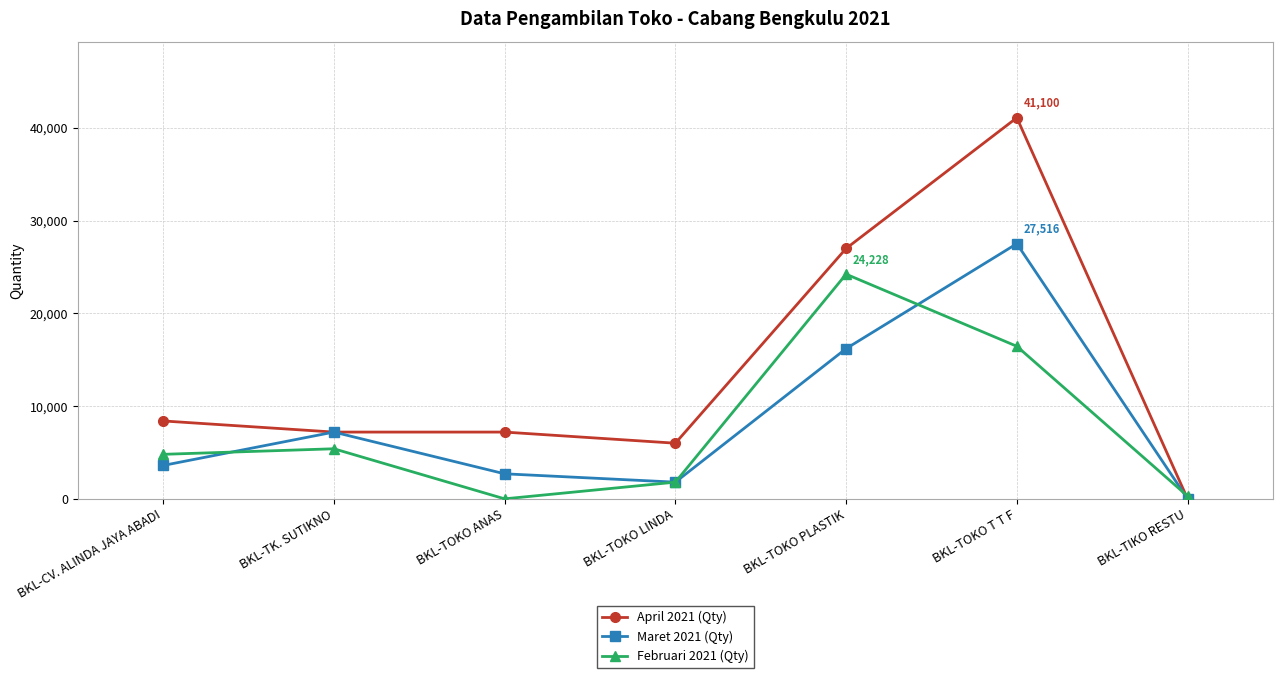

Which series has the largest total across all categories?

April 2021 (Qty)